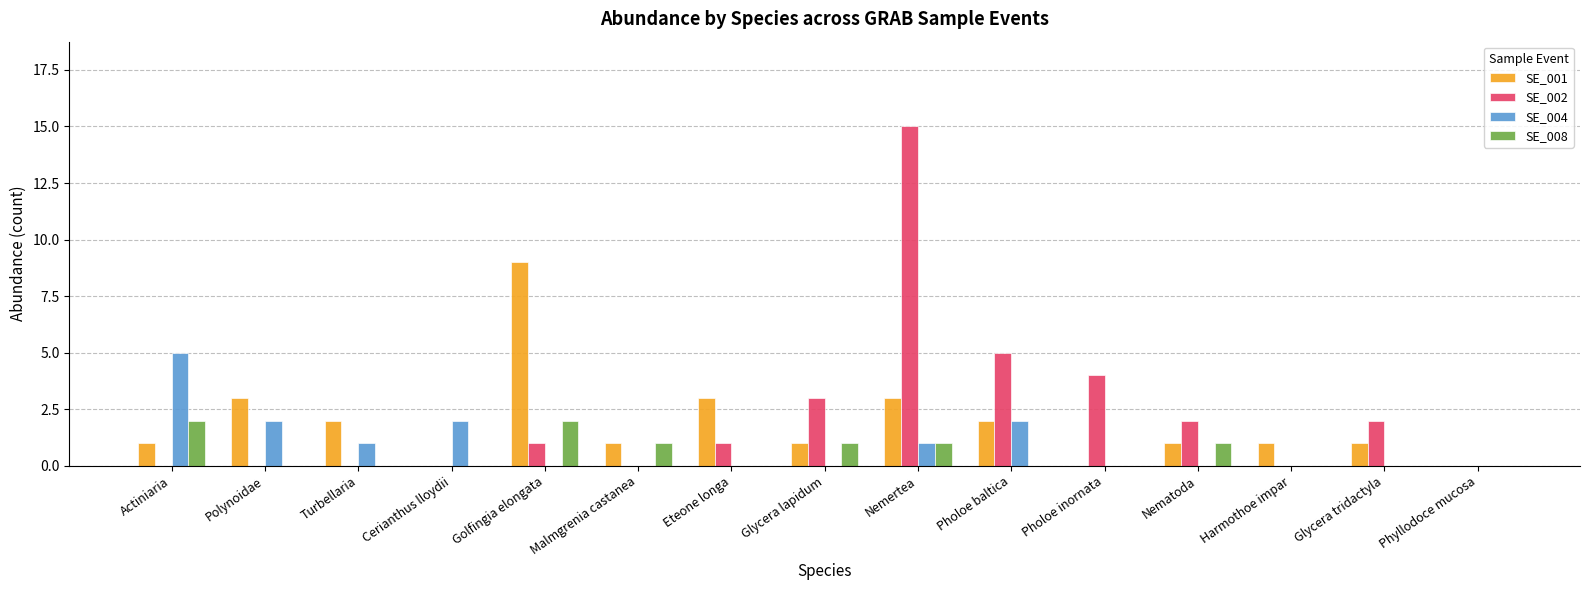

Which series changed the most between Malmgrenia castanea and Nemertea?

SE_002